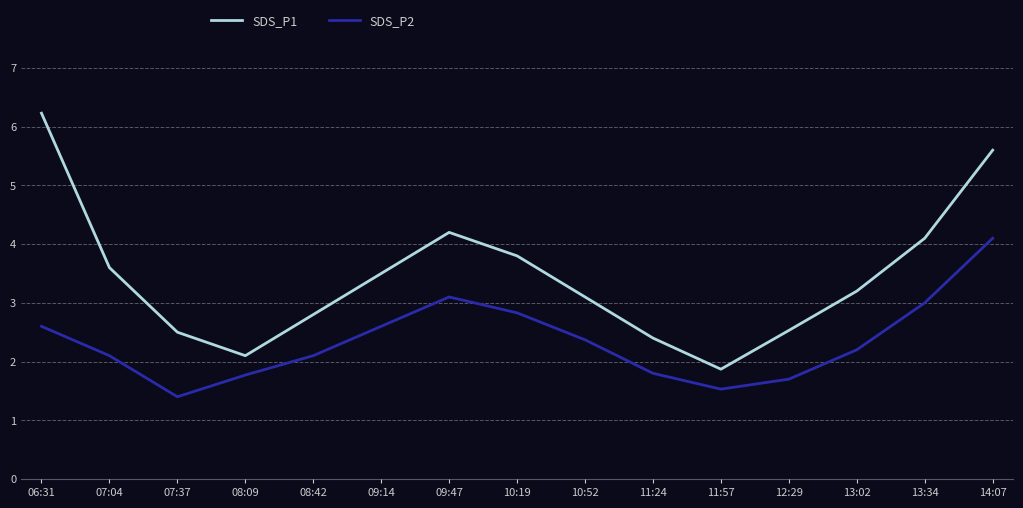

True or false: SDS_P1 and SDS_P2 cross at least once.

False